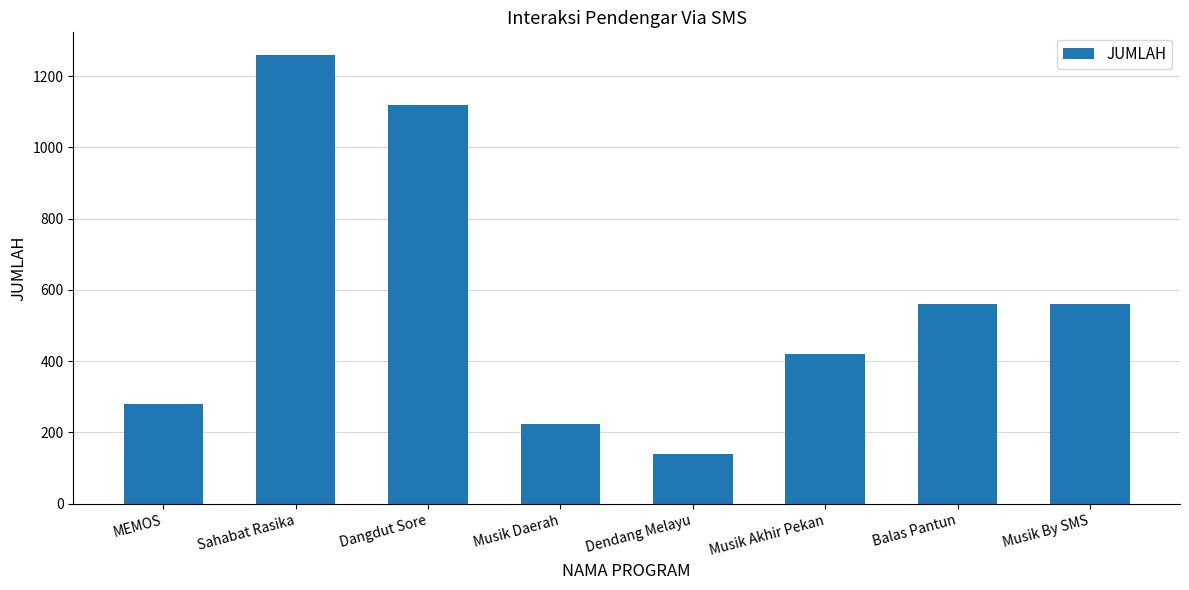

Approximately how many times larger is the value at Musik By SMS compared to Musik Daerah?

2.5